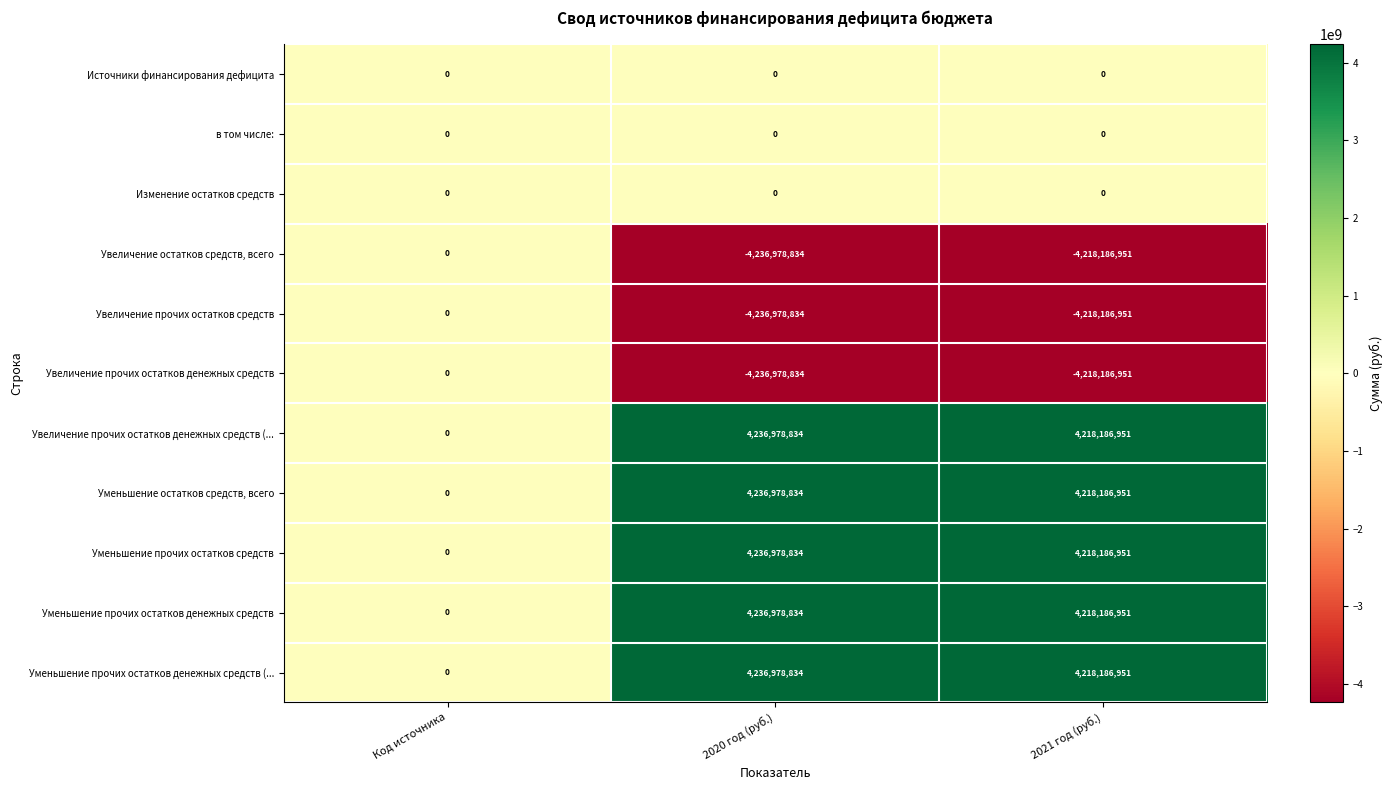

Is the value of Уменьшение остатков средств, всего at 2021 год (руб.) greater than the value of в том числе: at 2020 год (руб.)?

Yes